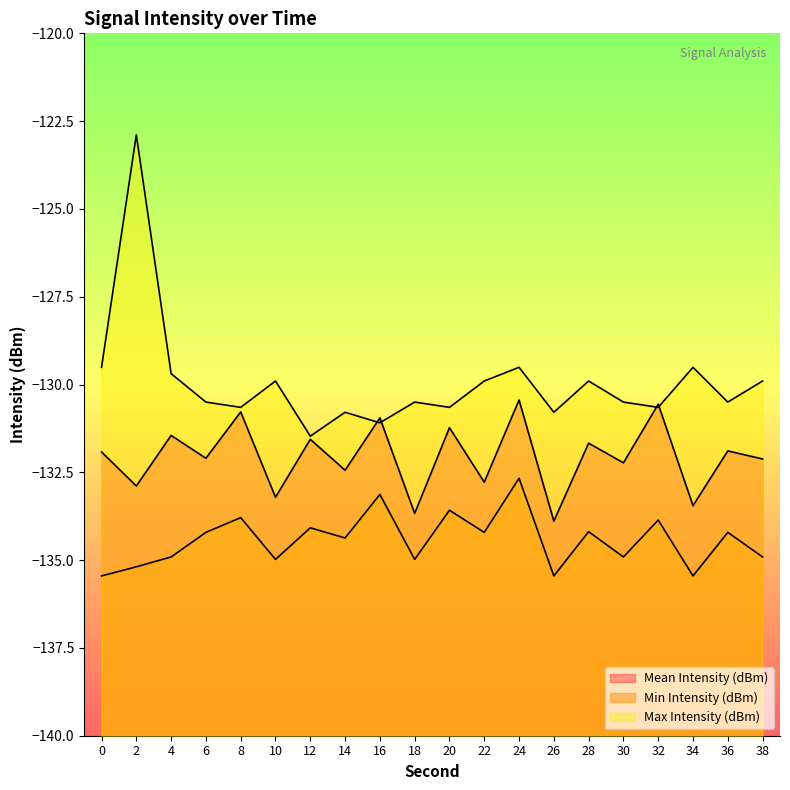

What is the smallest value displayed?

-135.4